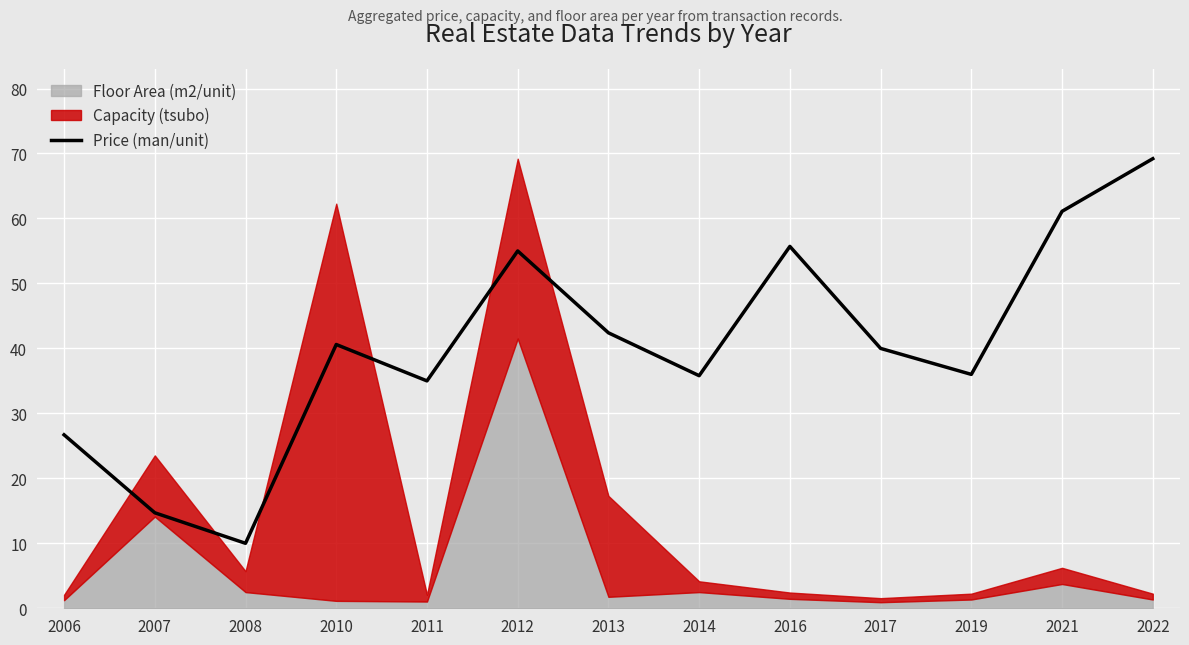

List the labels in order of value, smallest first.

2008, 2007, 2006, 2011, 2014, 2019, 2017, 2010, 2013, 2012, 2016, 2021, 2022